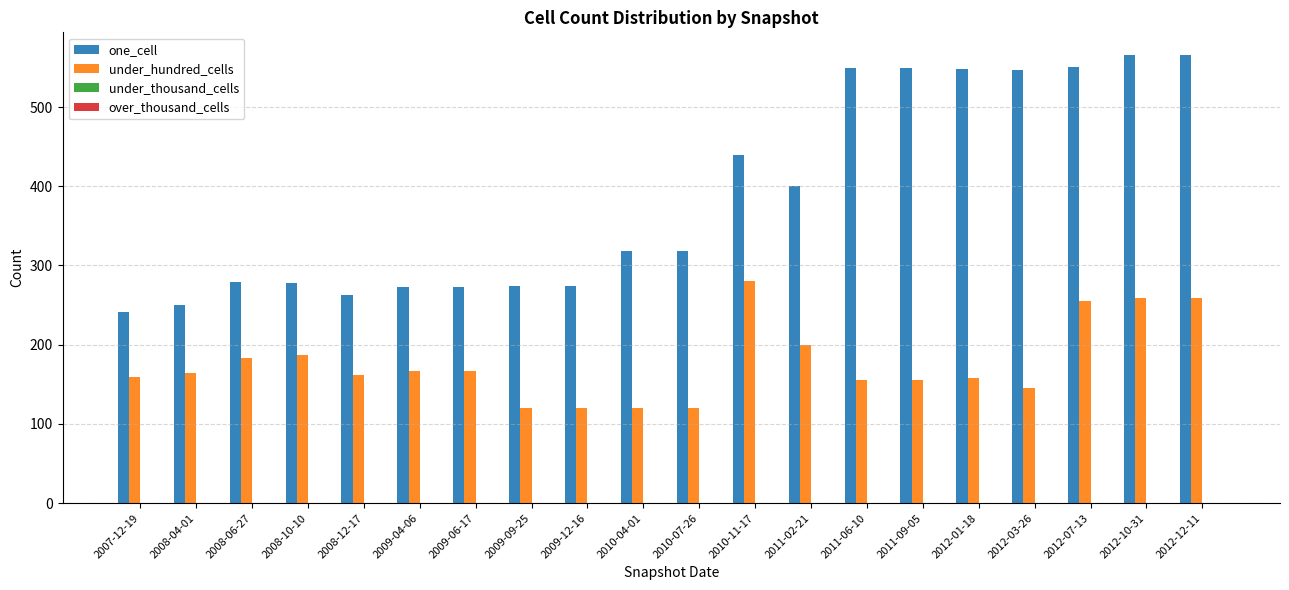

Is it true that one_cell equals 273 at 2009-06-17?

True